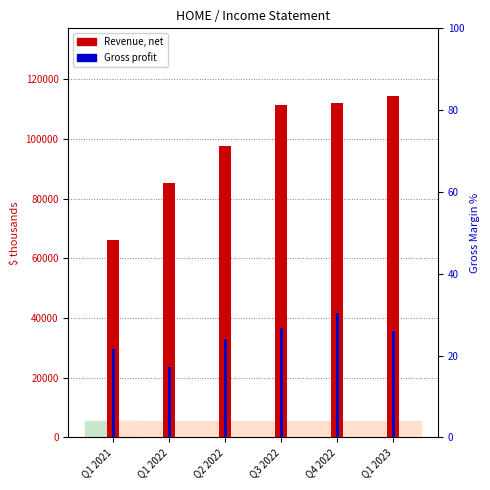

What position from the right is Q2 2022?

4